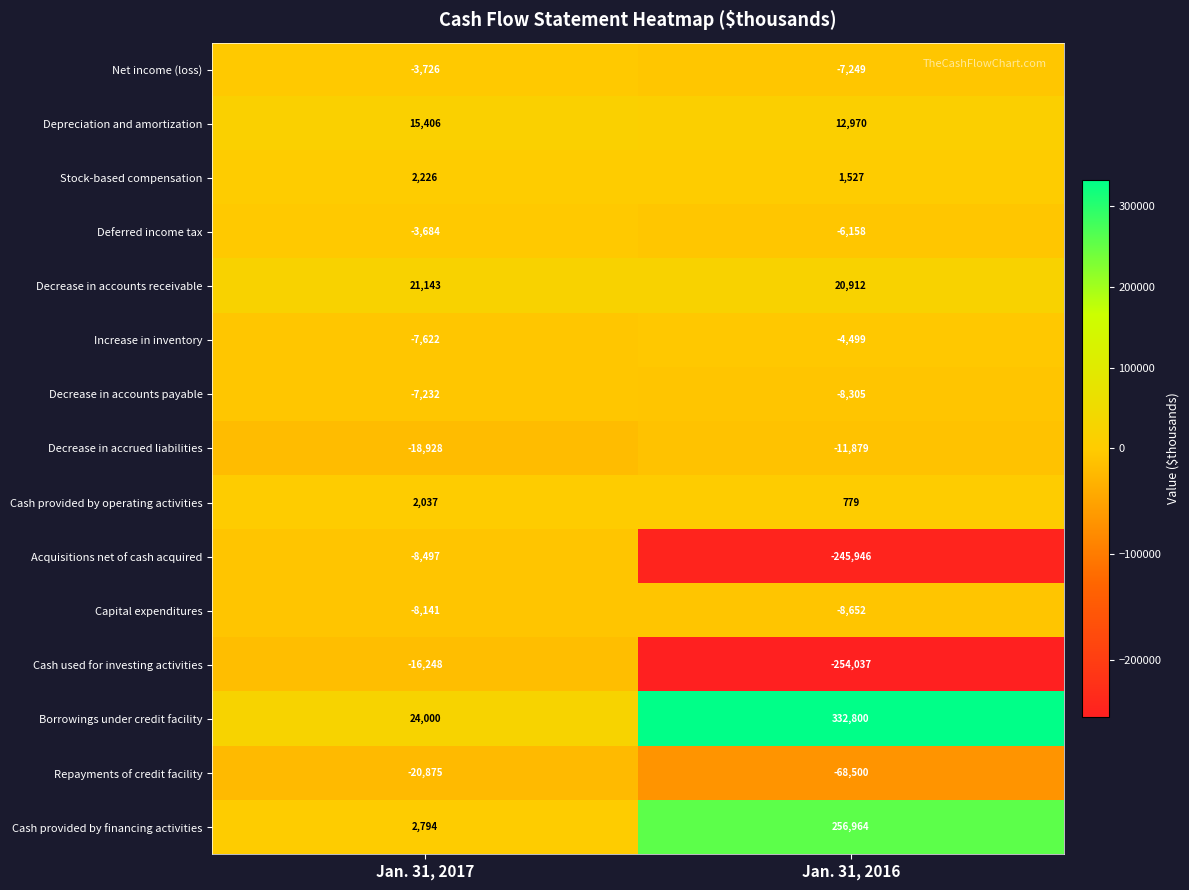

What is the average value of the Decrease in accounts payable series?

-7768